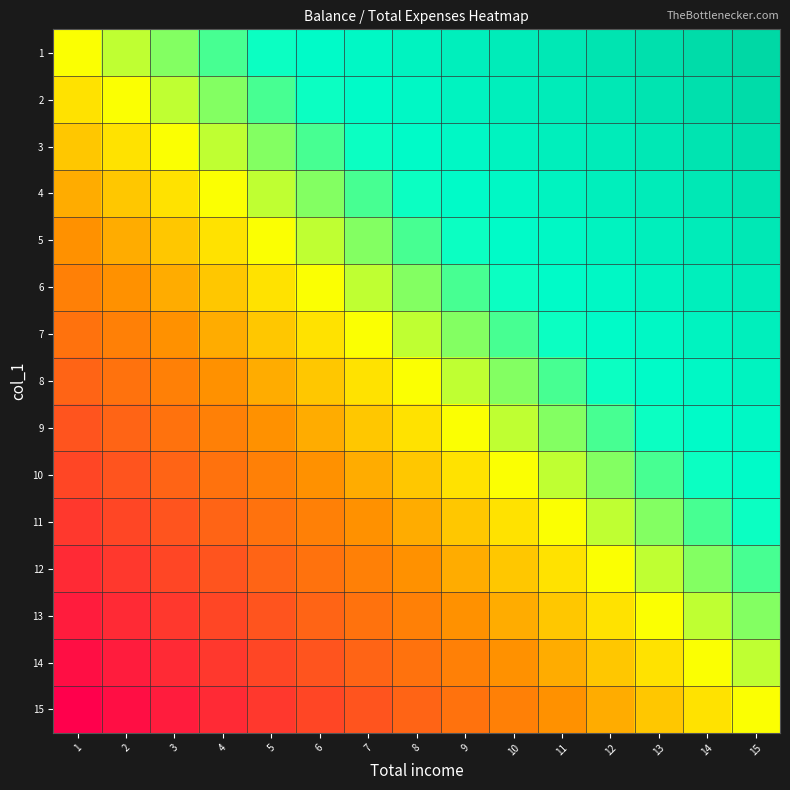

Reading right to left, transcribe all the data shown in this chart.

1: 15=1.0	14=0.9	13=0.9	12=0.8	11=0.7	10=0.6	9=0.6	8=0.5	7=0.4	6=0.4	5=0.3	4=0.2	3=0.1	2=0.1	1=0.0
2: 15=0.9	14=0.9	13=0.8	12=0.7	11=0.6	10=0.6	9=0.5	8=0.4	7=0.4	6=0.3	5=0.2	4=0.1	3=0.1	2=0.0	1=-0.1
3: 15=0.9	14=0.8	13=0.7	12=0.6	11=0.6	10=0.5	9=0.4	8=0.4	7=0.3	6=0.2	5=0.1	4=0.1	3=0.0	2=-0.1	1=-0.1
4: 15=0.8	14=0.7	13=0.6	12=0.6	11=0.5	10=0.4	9=0.4	8=0.3	7=0.2	6=0.1	5=0.1	4=0.0	3=-0.1	2=-0.1	1=-0.2
5: 15=0.7	14=0.6	13=0.6	12=0.5	11=0.4	10=0.4	9=0.3	8=0.2	7=0.1	6=0.1	5=0.0	4=-0.1	3=-0.1	2=-0.2	1=-0.3
6: 15=0.6	14=0.6	13=0.5	12=0.4	11=0.4	10=0.3	9=0.2	8=0.1	7=0.1	6=0.0	5=-0.1	4=-0.1	3=-0.2	2=-0.3	1=-0.4
7: 15=0.6	14=0.5	13=0.4	12=0.4	11=0.3	10=0.2	9=0.1	8=0.1	7=0.0	6=-0.1	5=-0.1	4=-0.2	3=-0.3	2=-0.4	1=-0.4
8: 15=0.5	14=0.4	13=0.4	12=0.3	11=0.2	10=0.1	9=0.1	8=0.0	7=-0.1	6=-0.1	5=-0.2	4=-0.3	3=-0.4	2=-0.4	1=-0.5
9: 15=0.4	14=0.4	13=0.3	12=0.2	11=0.1	10=0.1	9=0.0	8=-0.1	7=-0.1	6=-0.2	5=-0.3	4=-0.4	3=-0.4	2=-0.5	1=-0.6
10: 15=0.4	14=0.3	13=0.2	12=0.1	11=0.1	10=0.0	9=-0.1	8=-0.1	7=-0.2	6=-0.3	5=-0.4	4=-0.4	3=-0.5	2=-0.6	1=-0.6
11: 15=0.3	14=0.2	13=0.1	12=0.1	11=0.0	10=-0.1	9=-0.1	8=-0.2	7=-0.3	6=-0.4	5=-0.4	4=-0.5	3=-0.6	2=-0.6	1=-0.7
12: 15=0.2	14=0.1	13=0.1	12=0.0	11=-0.1	10=-0.1	9=-0.2	8=-0.3	7=-0.4	6=-0.4	5=-0.5	4=-0.6	3=-0.6	2=-0.7	1=-0.8
13: 15=0.1	14=0.1	13=0.0	12=-0.1	11=-0.1	10=-0.2	9=-0.3	8=-0.4	7=-0.4	6=-0.5	5=-0.6	4=-0.6	3=-0.7	2=-0.8	1=-0.9
14: 15=0.1	14=0.0	13=-0.1	12=-0.1	11=-0.2	10=-0.3	9=-0.4	8=-0.4	7=-0.5	6=-0.6	5=-0.6	4=-0.7	3=-0.8	2=-0.9	1=-0.9
15: 15=0.0	14=-0.1	13=-0.1	12=-0.2	11=-0.3	10=-0.4	9=-0.4	8=-0.5	7=-0.6	6=-0.6	5=-0.7	4=-0.8	3=-0.9	2=-0.9	1=-1.0